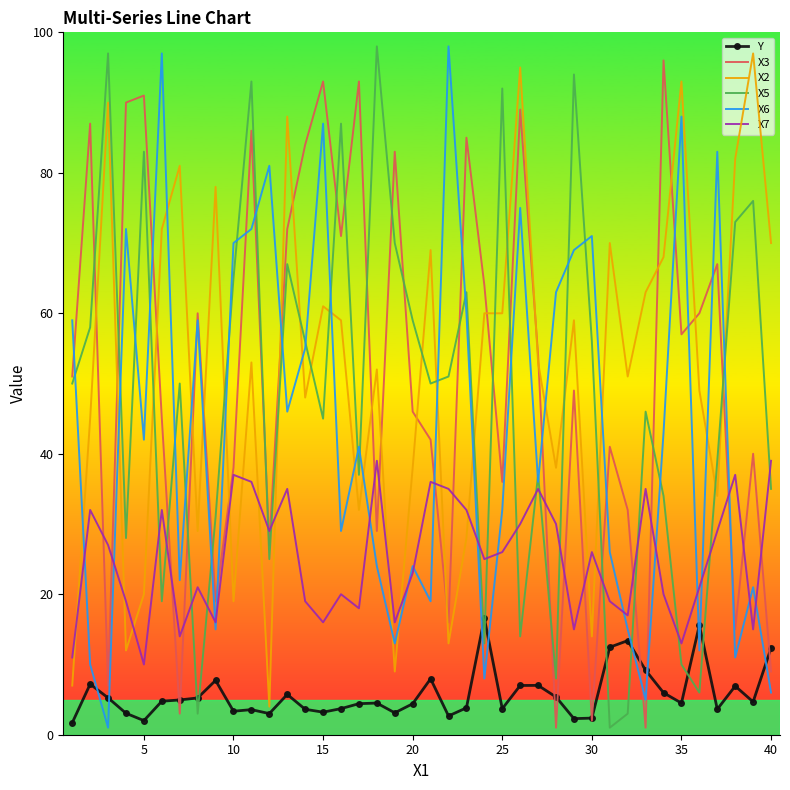

What is the highest value of the X5 series?

98.0